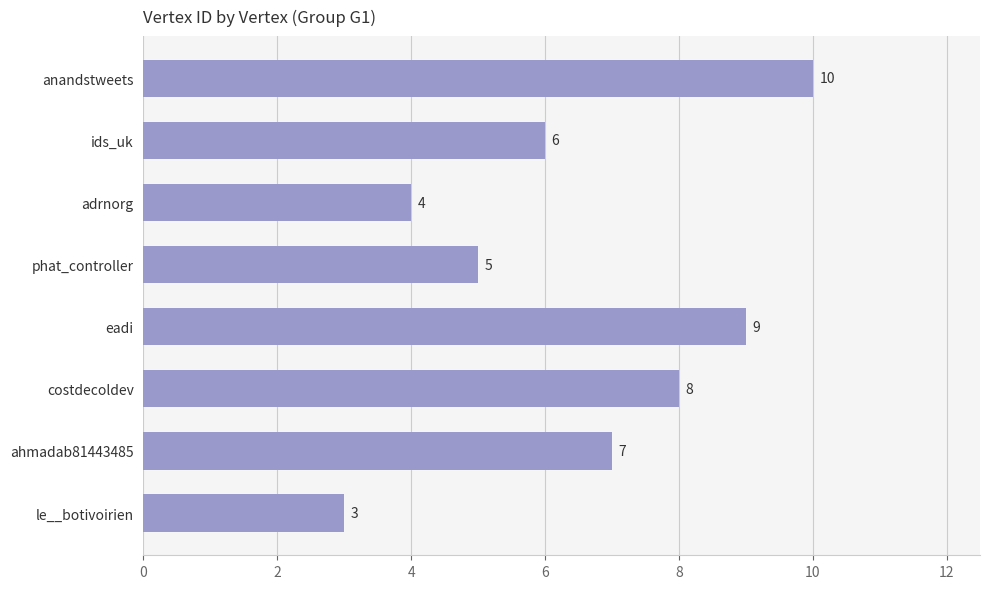

Count the values in the range 5 to 9.

5